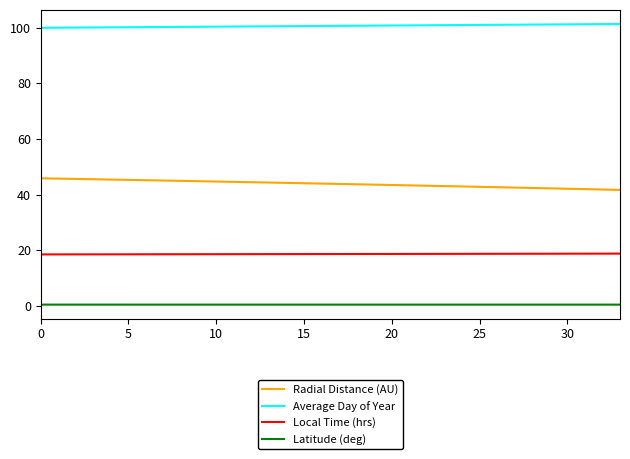

Rank the series by their maximum value, from highest to lowest.

Average Day of Year, Radial Distance (AU), Local Time (hrs), Latitude (deg)